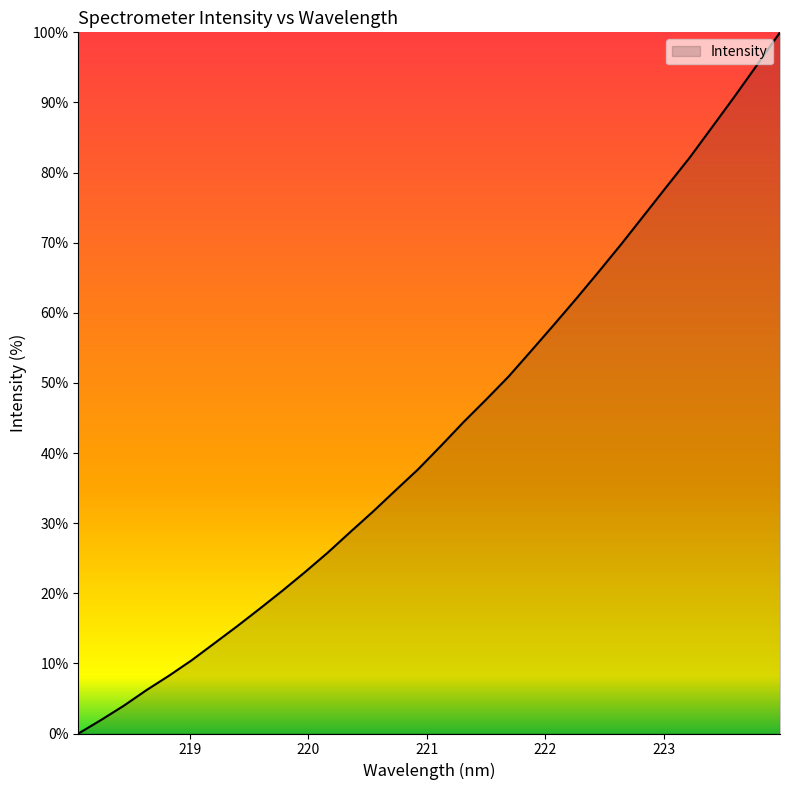

What is the difference between the maximum and minimum values?

100.0